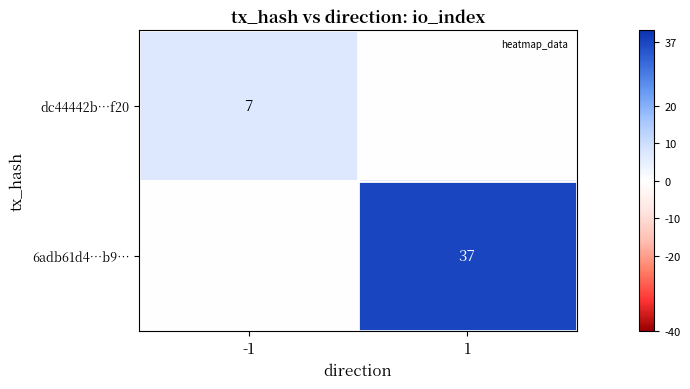

At how many categories does at least one series exceed 10?

1